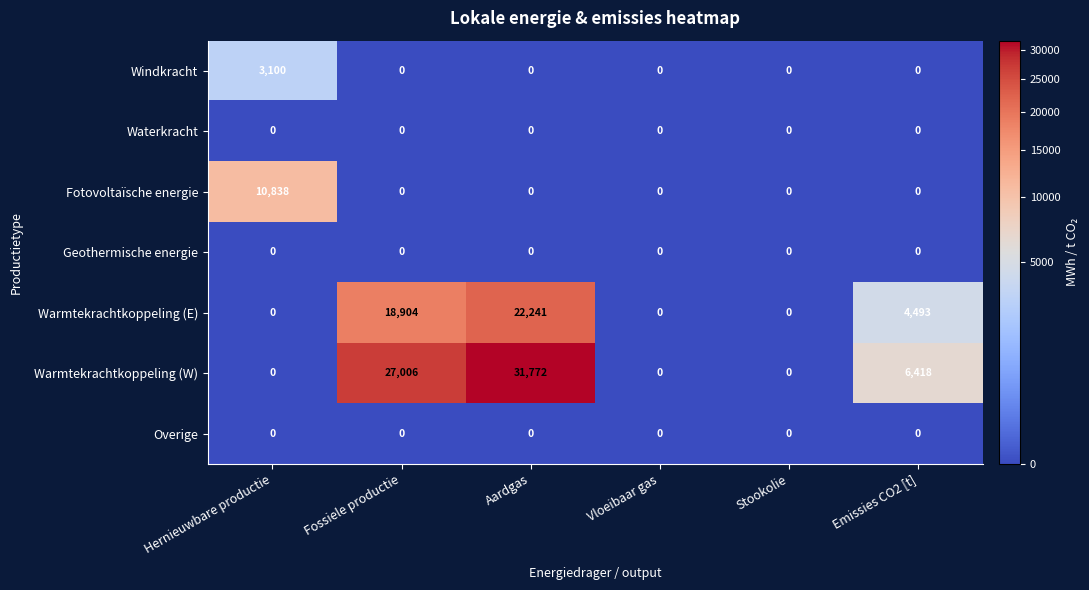

What is the maximum value shown in the chart?

31772